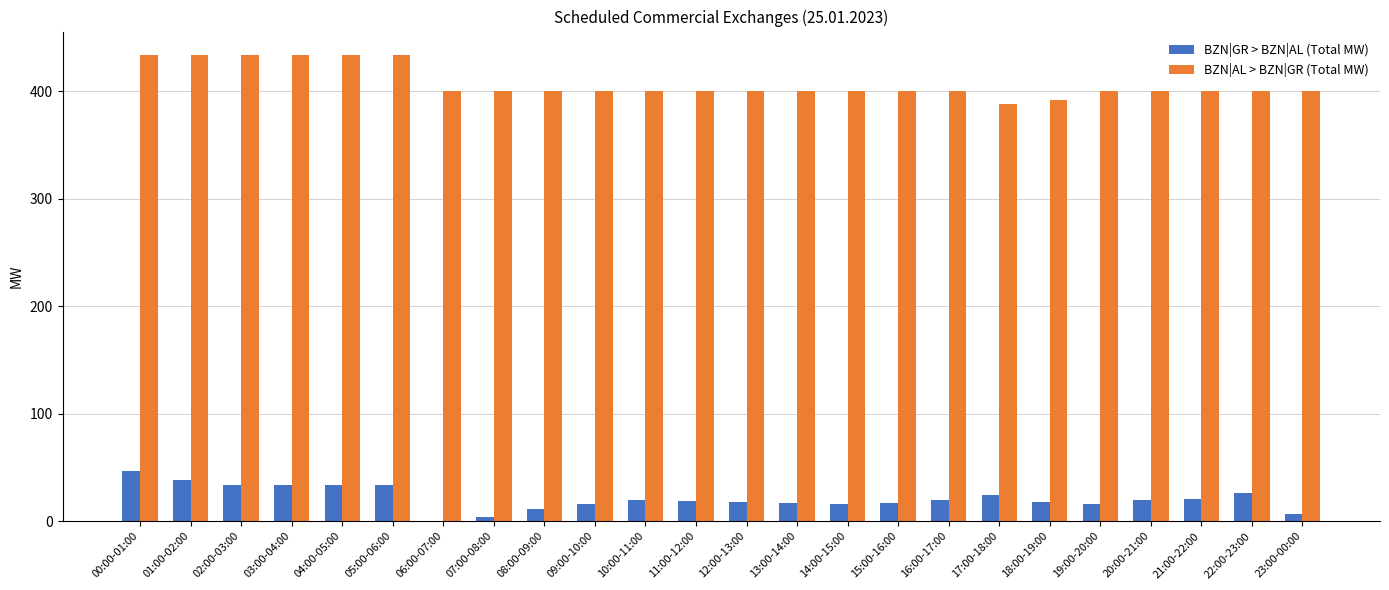

What are all the series names shown in the legend?

BZN|GR > BZN|AL (Total MW), BZN|AL > BZN|GR (Total MW)